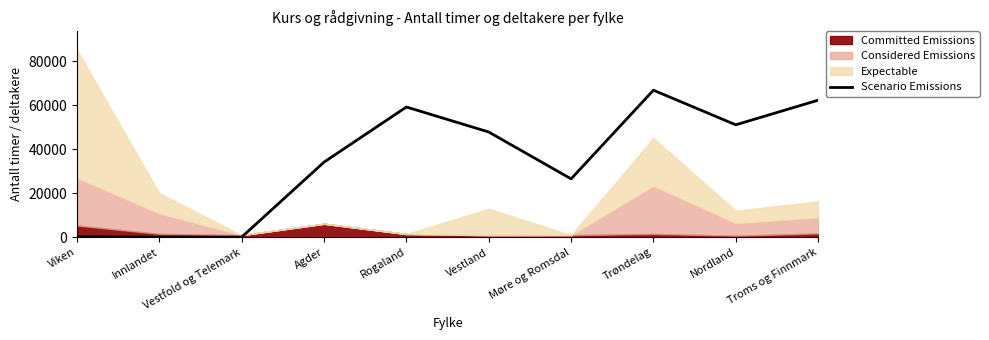

Approximately how many times larger is the value at Rogaland compared to Vestfold og Telemark?

486.9